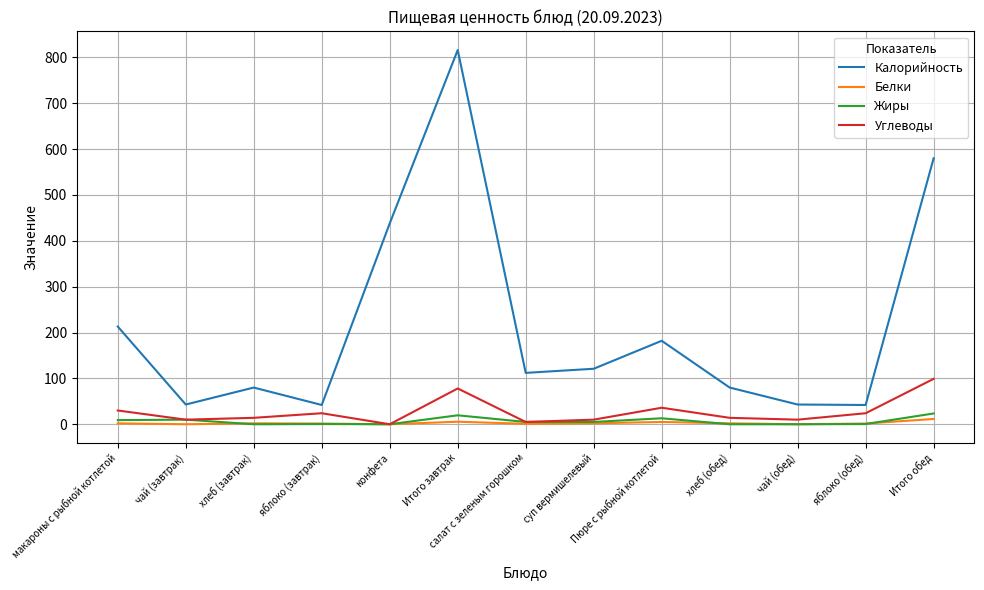

True or false: Калорийность and Белки cross at least once.

False